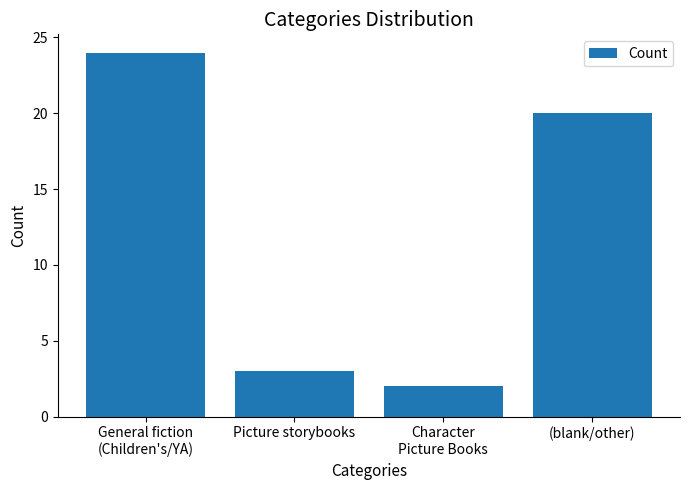

The value at (blank/other) is 34. True or false?

False